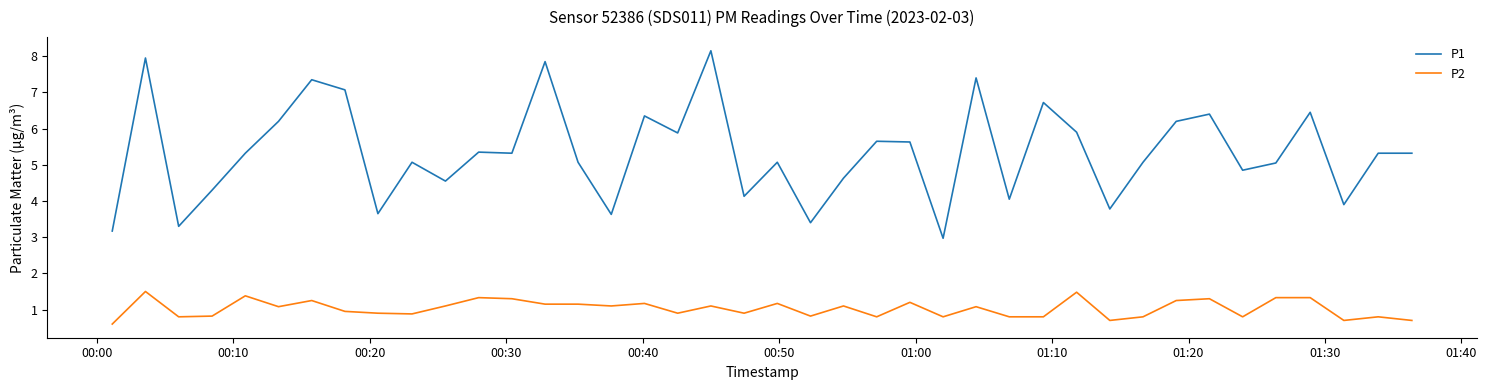

True or false: P2 and P1 intersect in this chart.

False